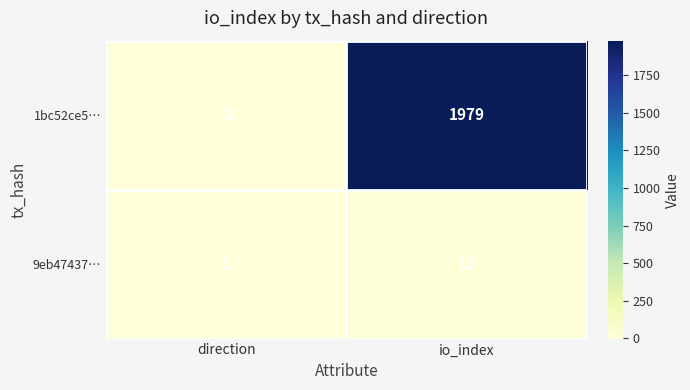

What is the spread (max minus min) of values at direction?

2